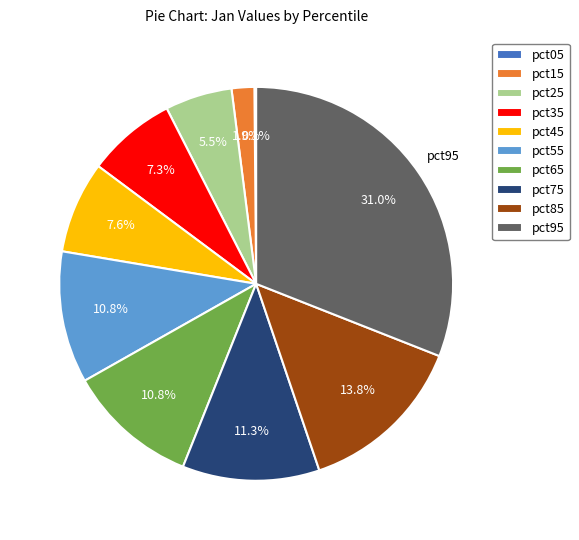

Is the sum of pct25 and pct35 greater than half?

No